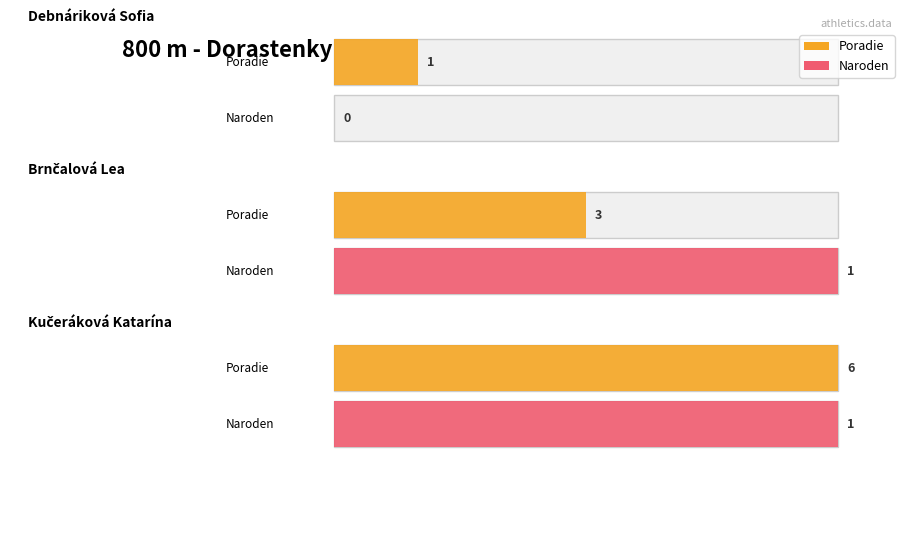

Is the value of Naroden at Kučeráková Katarína greater than the value of Poradie at Brnčalová Lea?

No